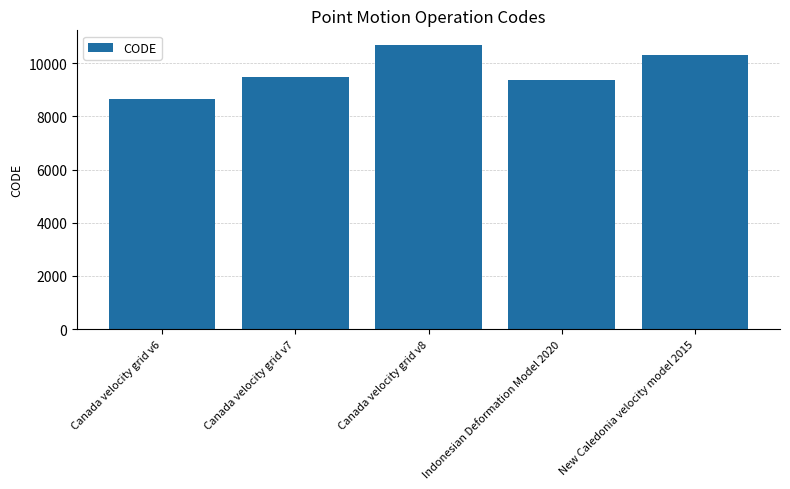

Which label corresponds to the largest value in the chart?

Canada velocity grid v8